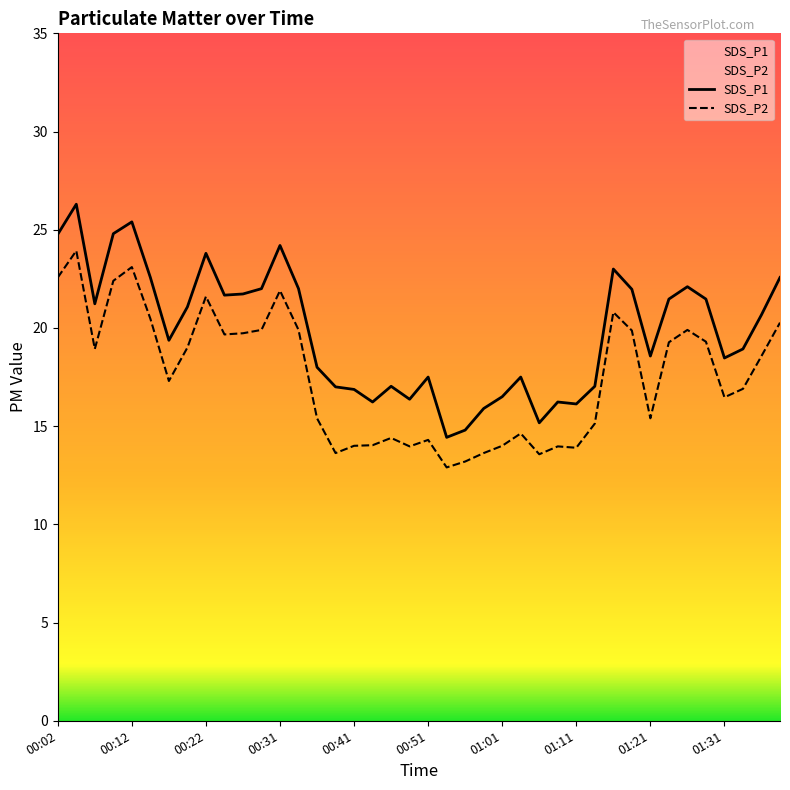

Does the chart have visible grid lines?

No